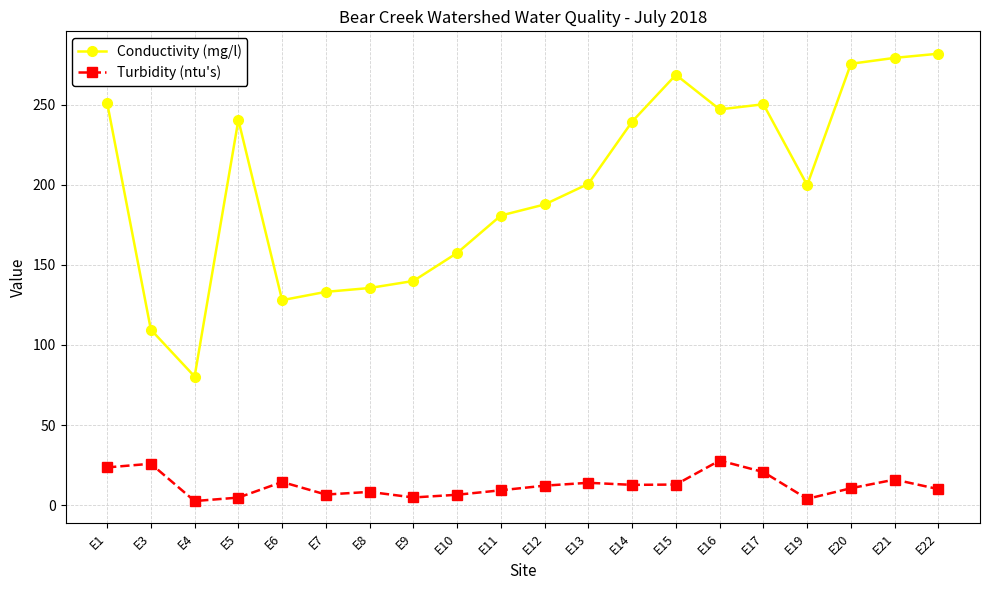

What is the average value of the Conductivity (mg/l) series?

199.4